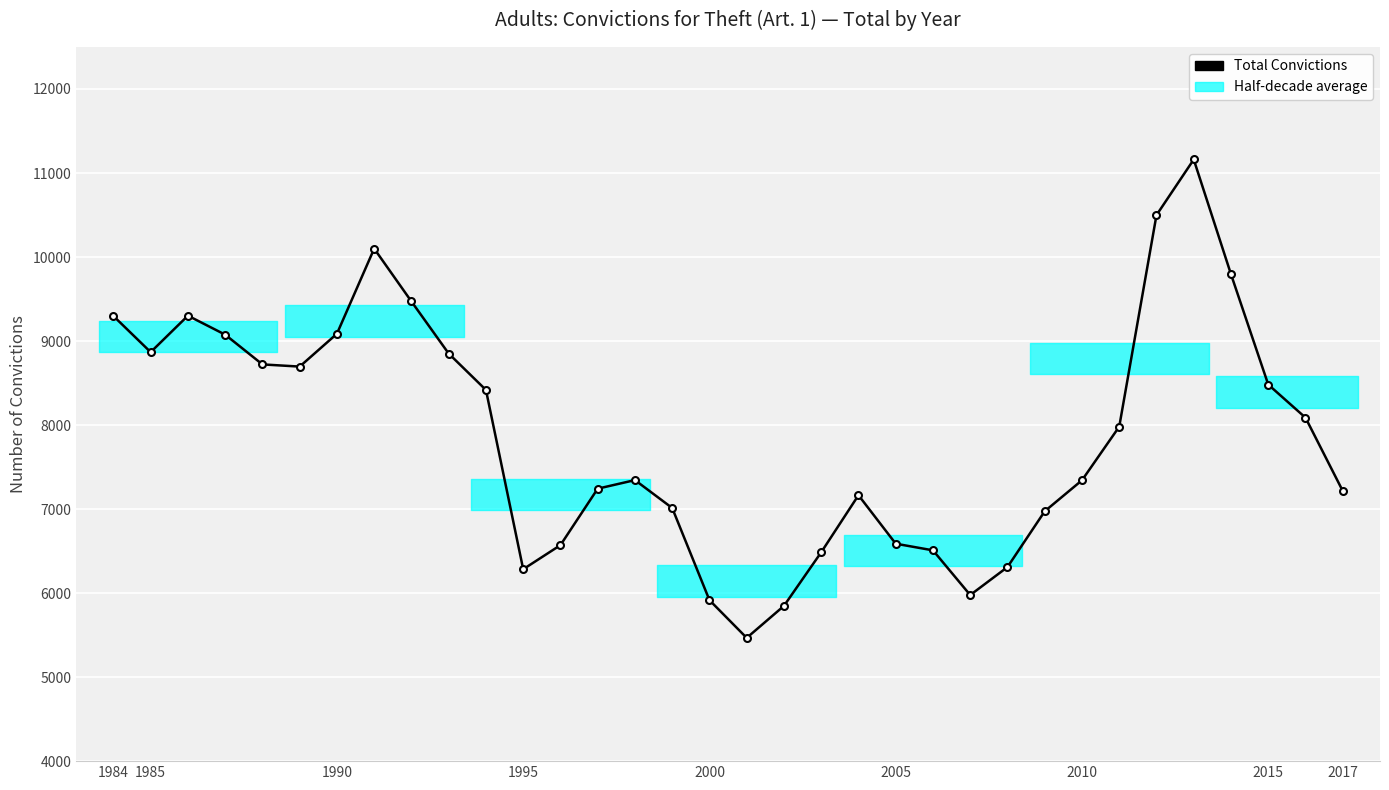

What is the average value?

7887